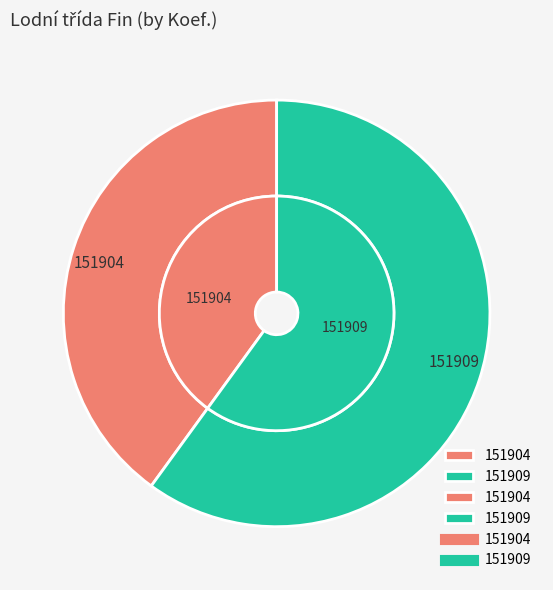

What percentage do 151909 and 151904 together represent?

100.0%